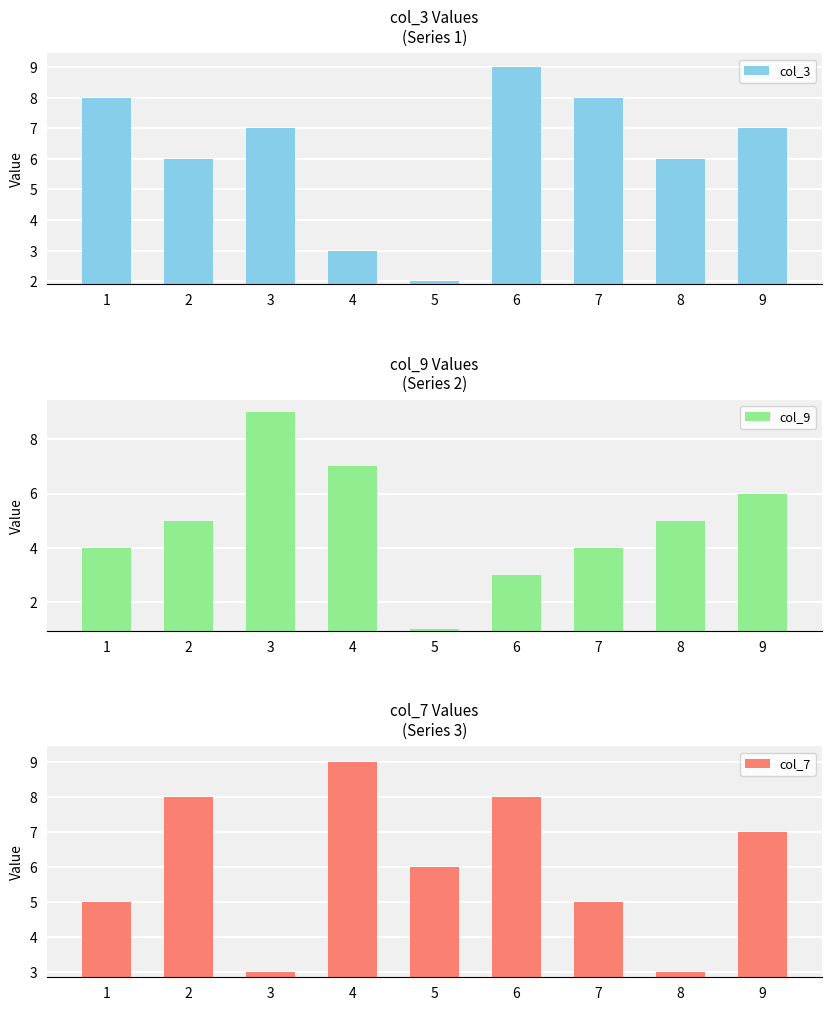

What is the sum of all col_9 values?

44